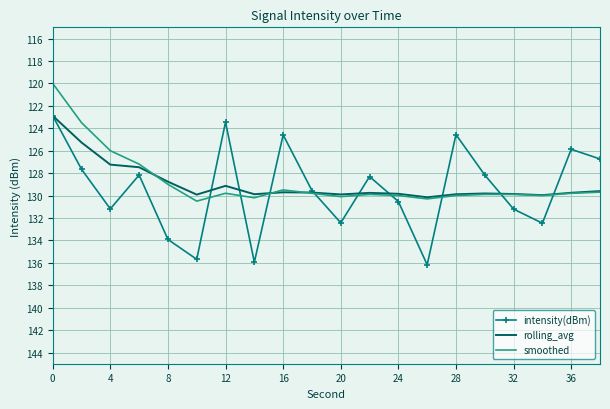

True or false: rolling_avg and intensity(dBm) intersect in this chart.

True